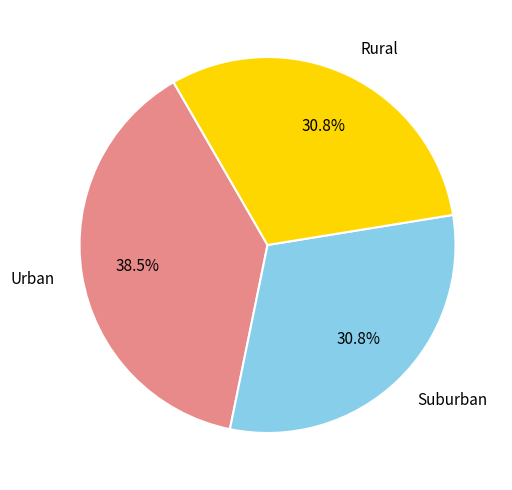

Which slice is the largest?

Urban